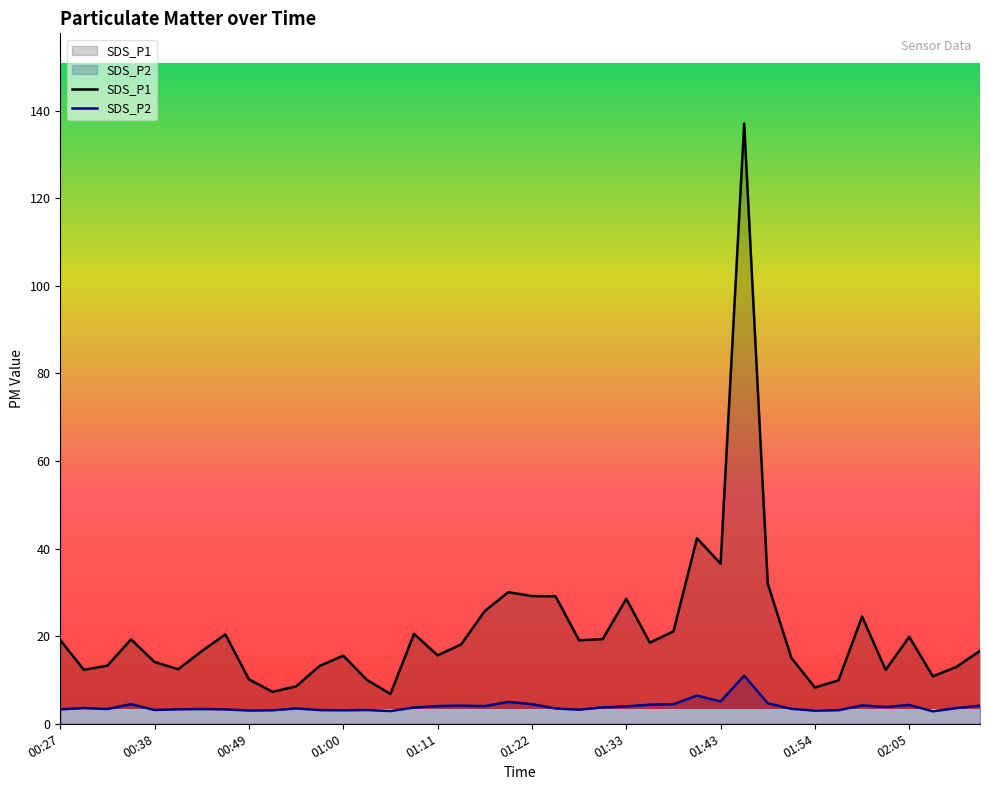

Does the chart display data point markers on the line(s)?

No